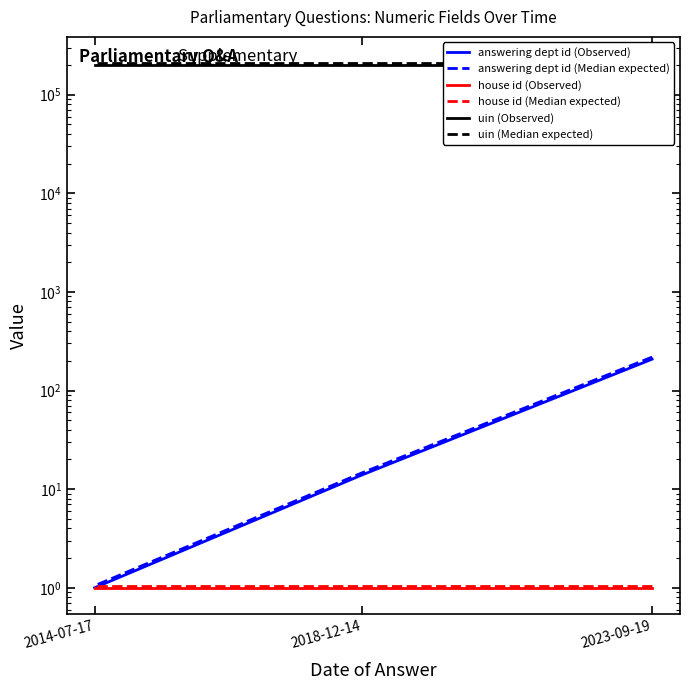

Which series changed the most between 2018-12-14 and 2014-07-17?

answering dept id (Median expected)